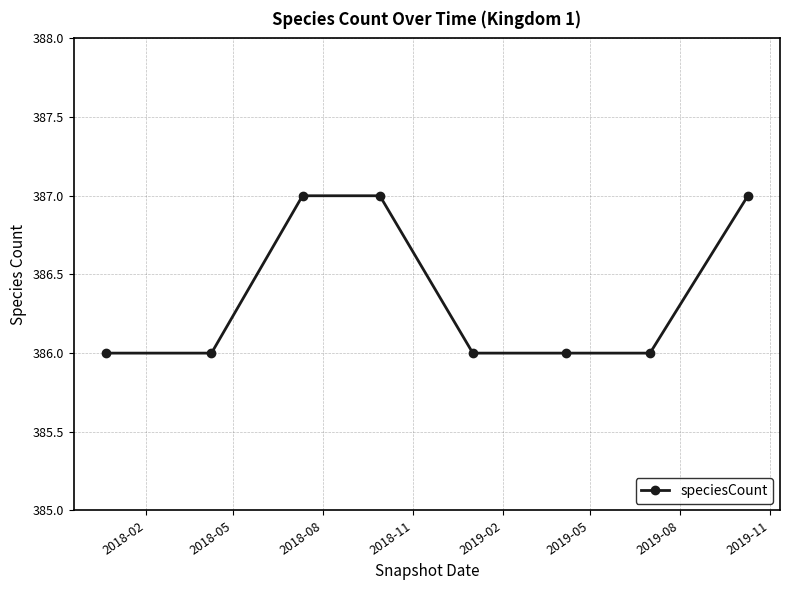

How many categories are shown in the chart?

8